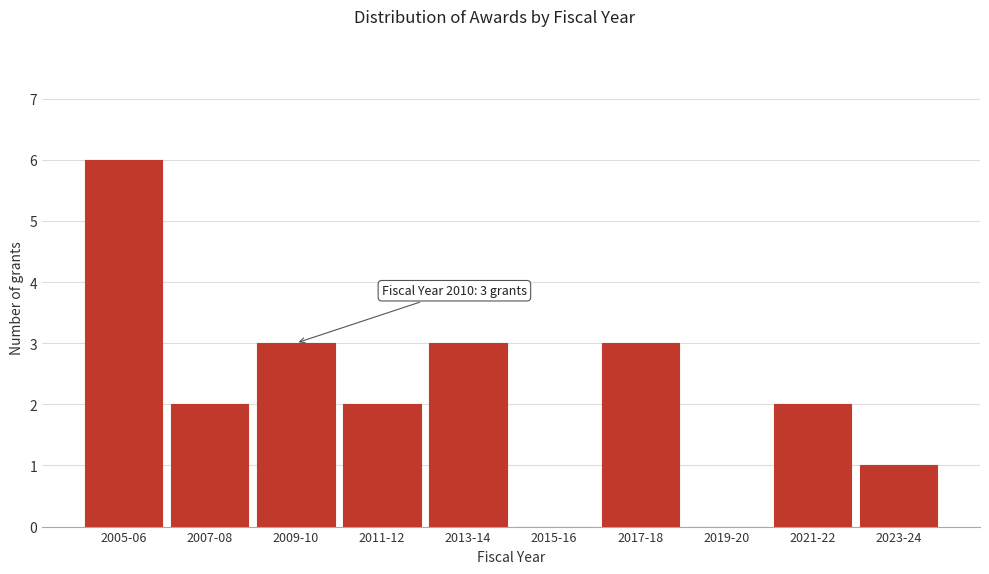

Reading left to right, extract all data points from this chart.

2005-06=6	2007-08=2	2009-10=3	2011-12=2	2013-14=3	2015-16=0	2017-18=3	2019-20=0	2021-22=2	2023-24=1